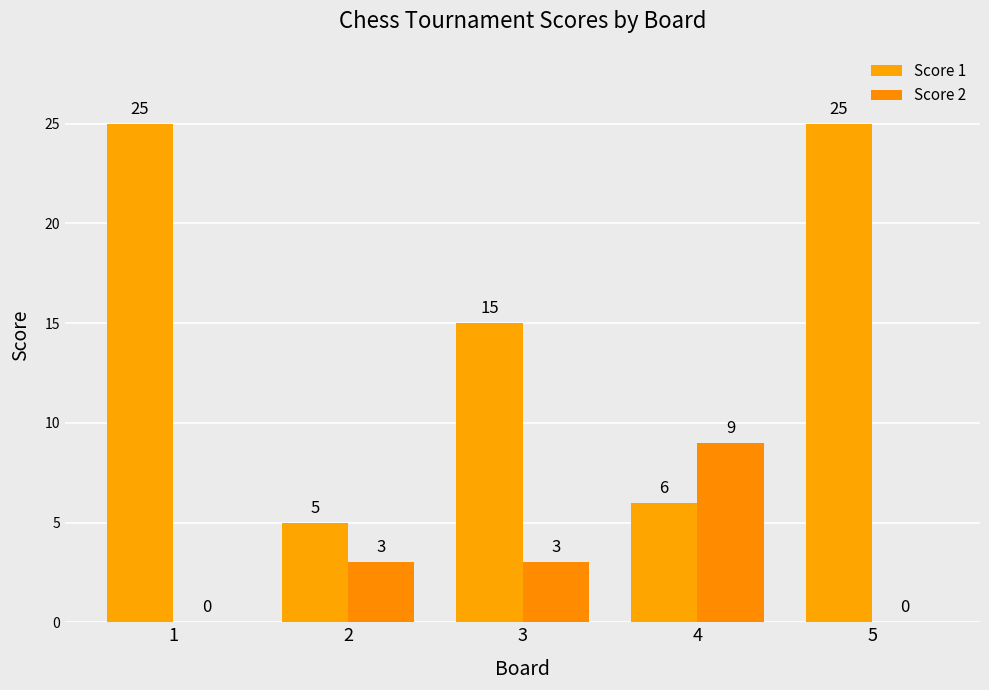

Reading right to left, list all the values displayed in this chart.

Score 1: 25	6	15	5	25
Score 2: 0	9	3	3	0